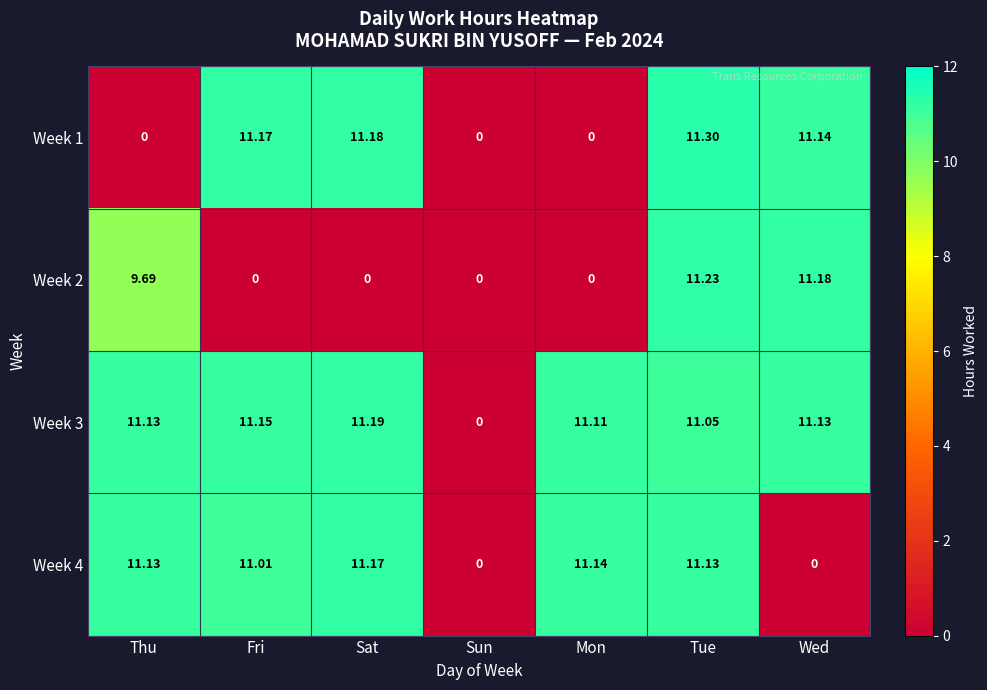

At how many categories does at least one series exceed 7?

6